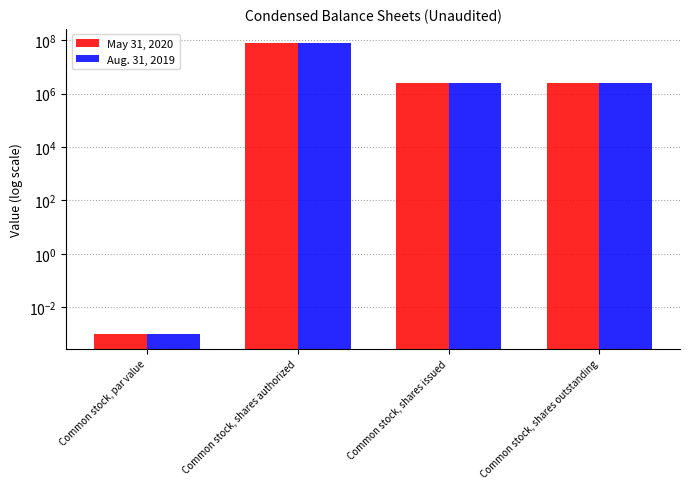

Is it true that Aug. 31, 2019 equals 110463909.1 at Common stock, shares authorized?

False